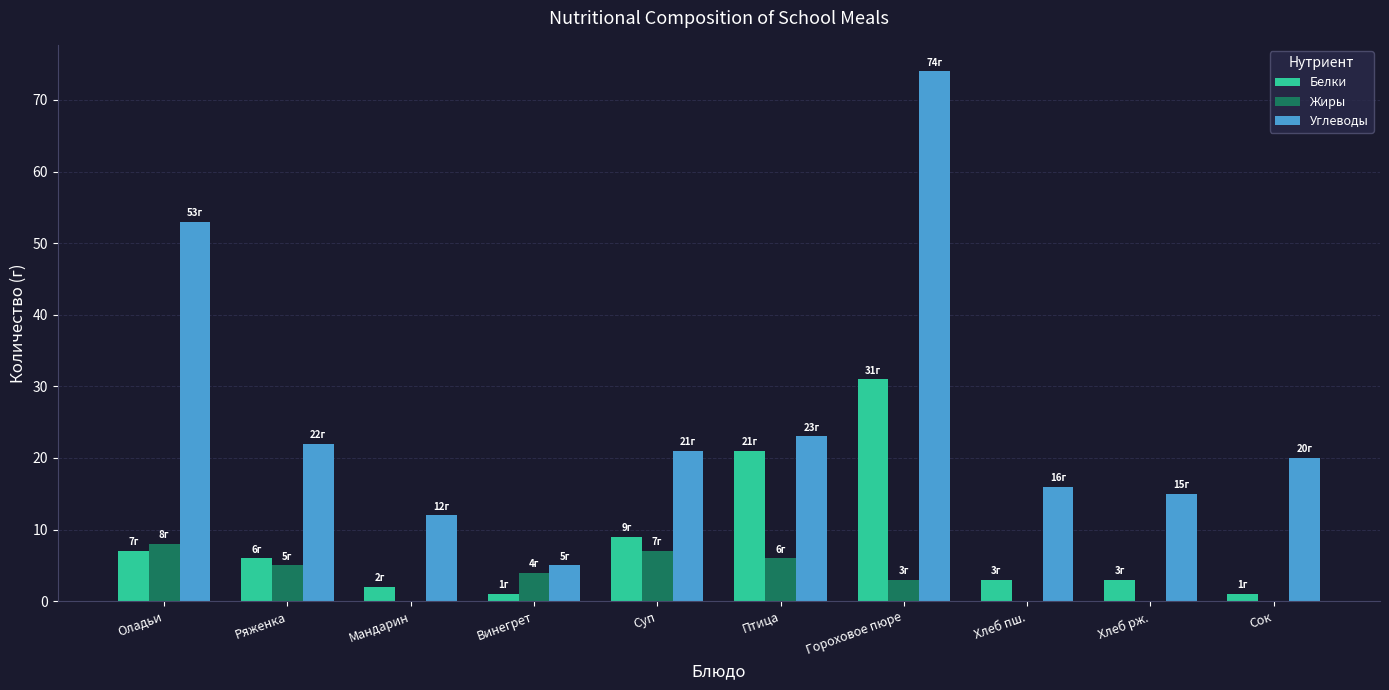

At which category is the sum across all series the highest?

Гороховое пюре